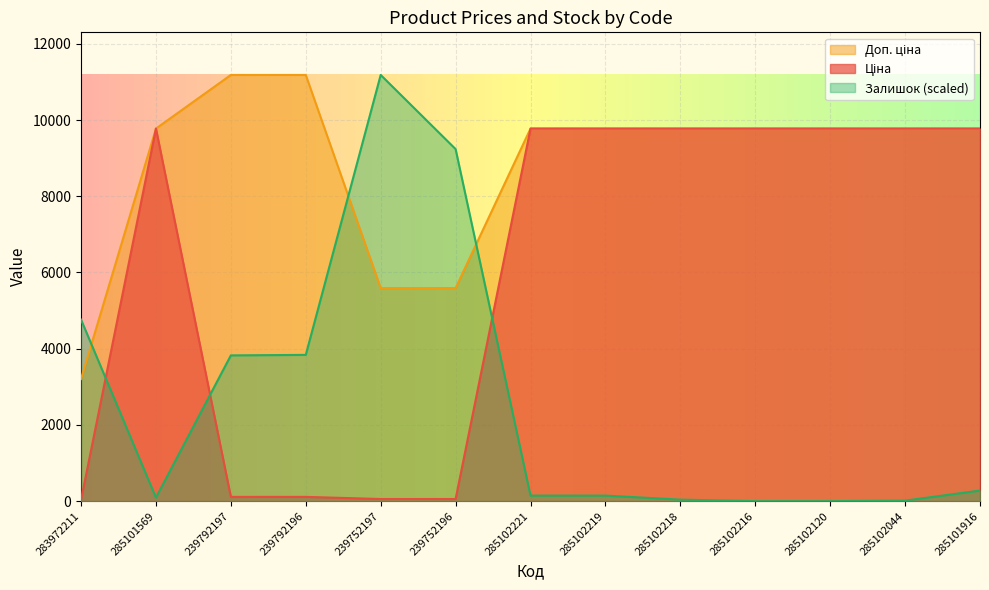

What is the label of the 3rd point from the right?

285102120